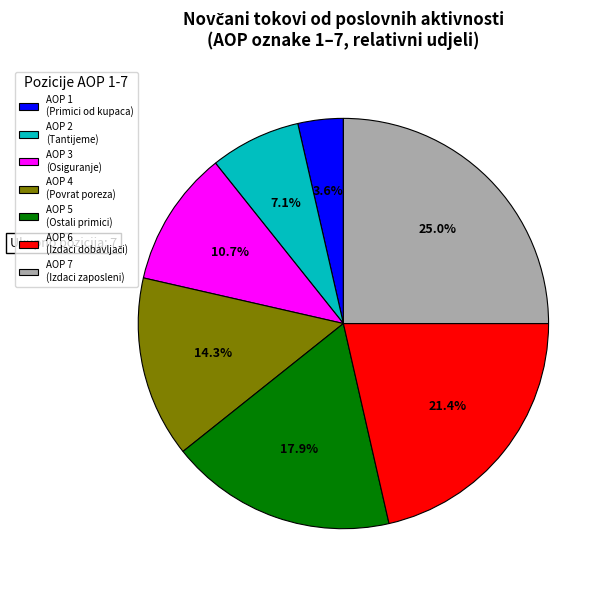

Between AOP 3 (Osiguranje) and AOP 2 (Tantijeme), which is larger?

AOP 3 (Osiguranje)